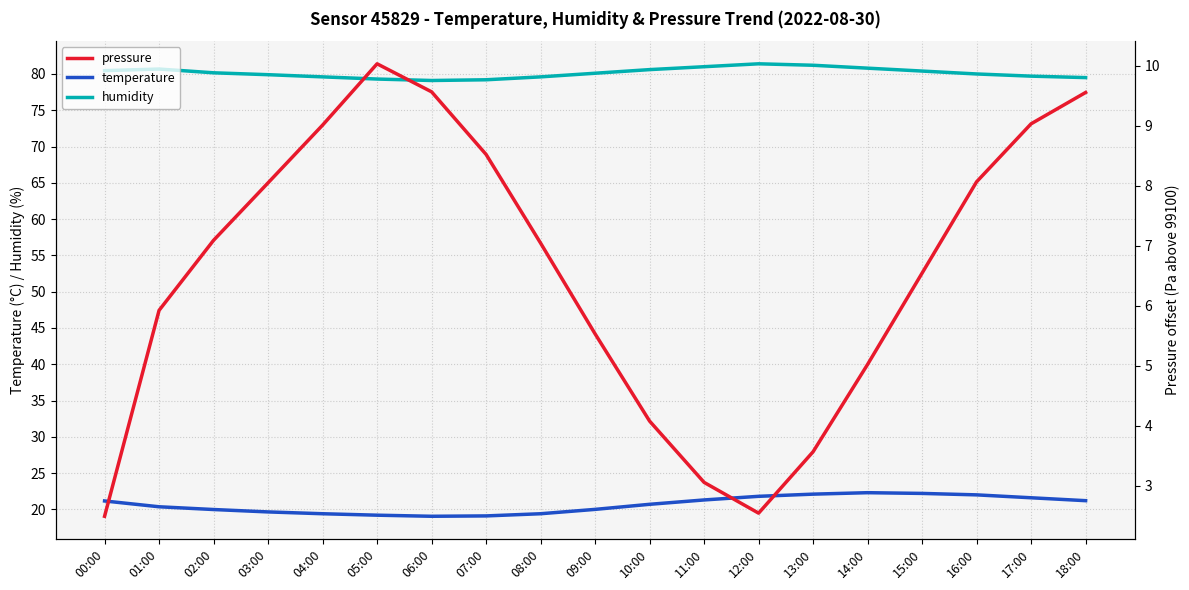

Which label corresponds to the smallest value in the chart?

00:00